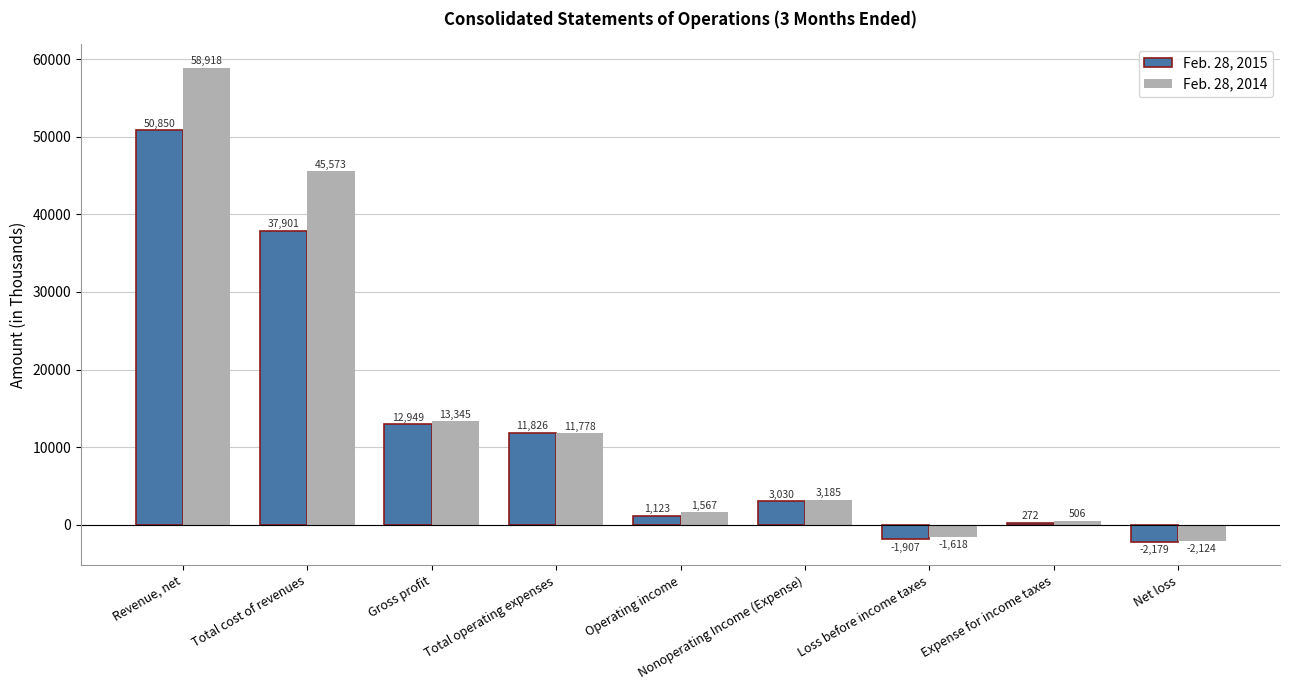

Rank the series by their maximum value, from highest to lowest.

Feb. 28, 2014, Feb. 28, 2015